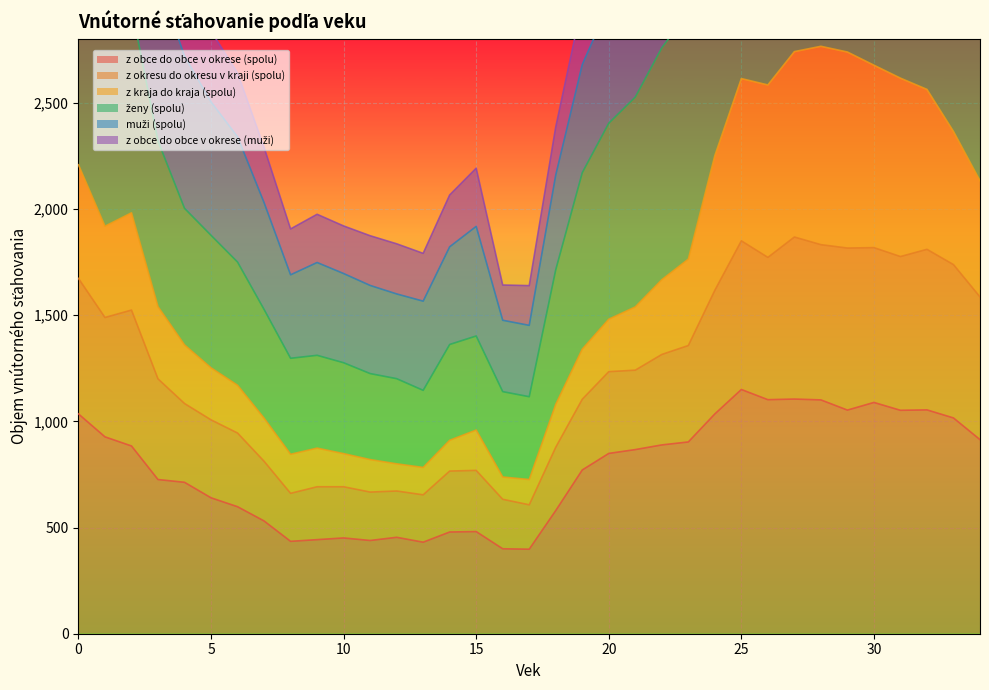

What is the sum of all ženy (spolu) values?

89629